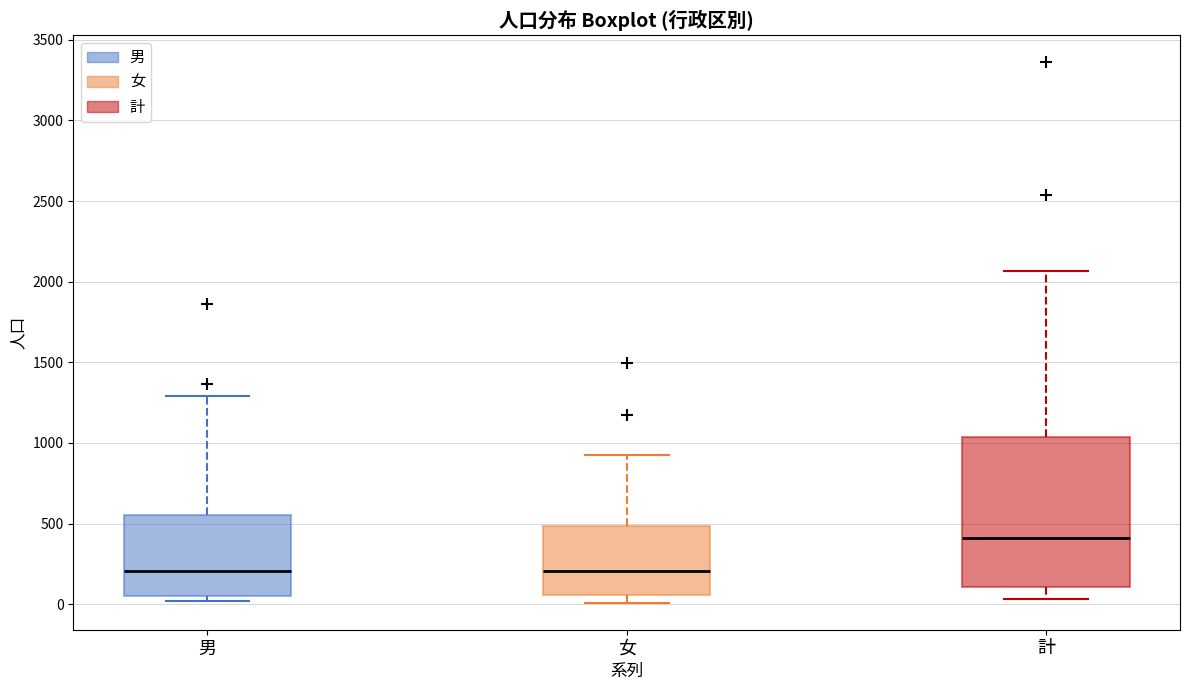

Comparing the boxes themselves (not the whiskers), which one is the tallest?

計